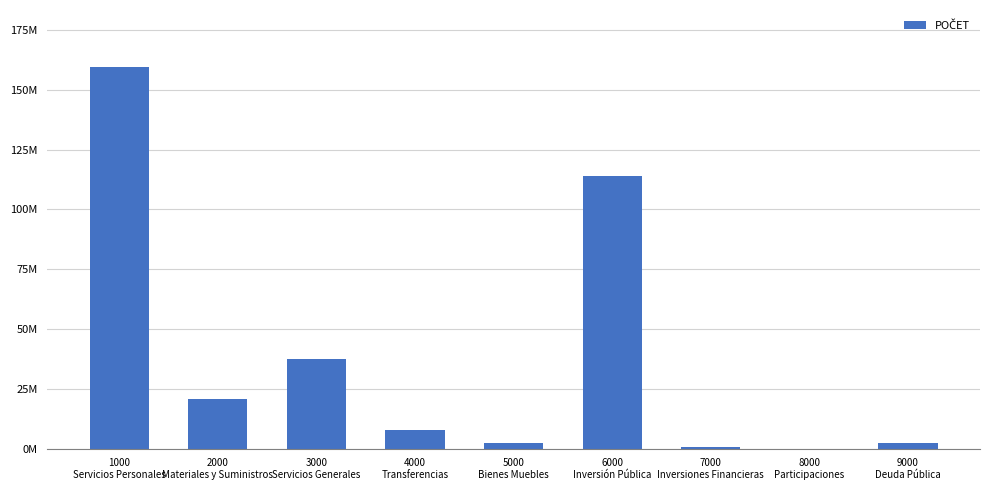

How many data points does each series have?

9